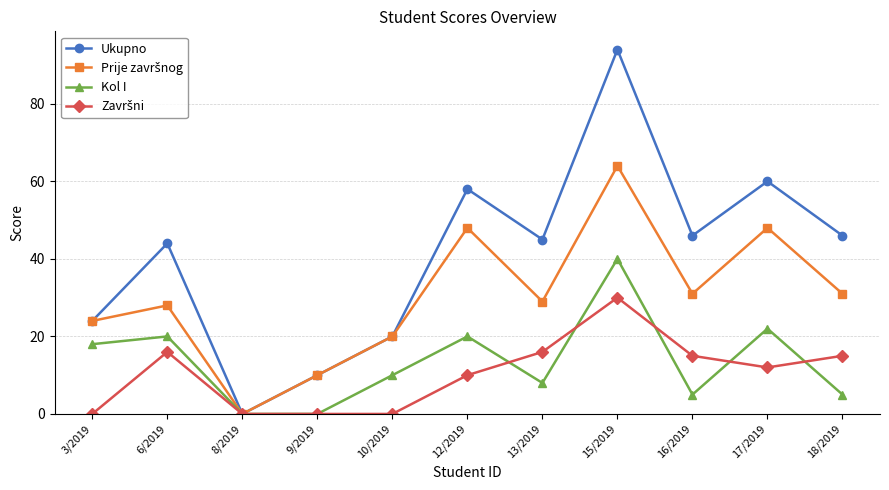

What is the greatest value displayed?

94